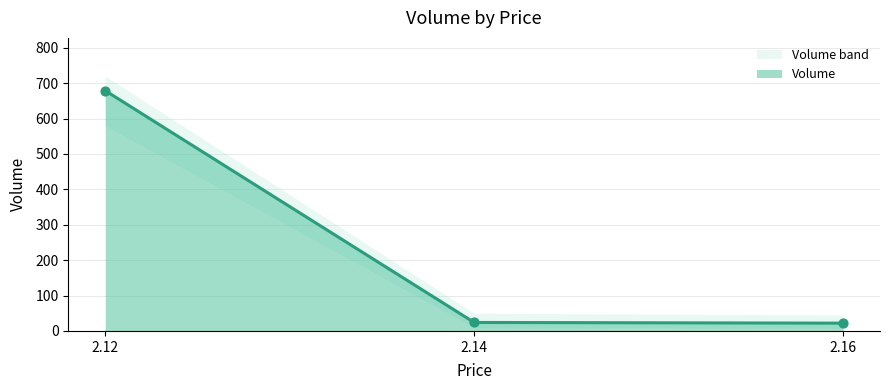

Approximately how many times larger is the value at 2.14 compared to 2.16?

1.1